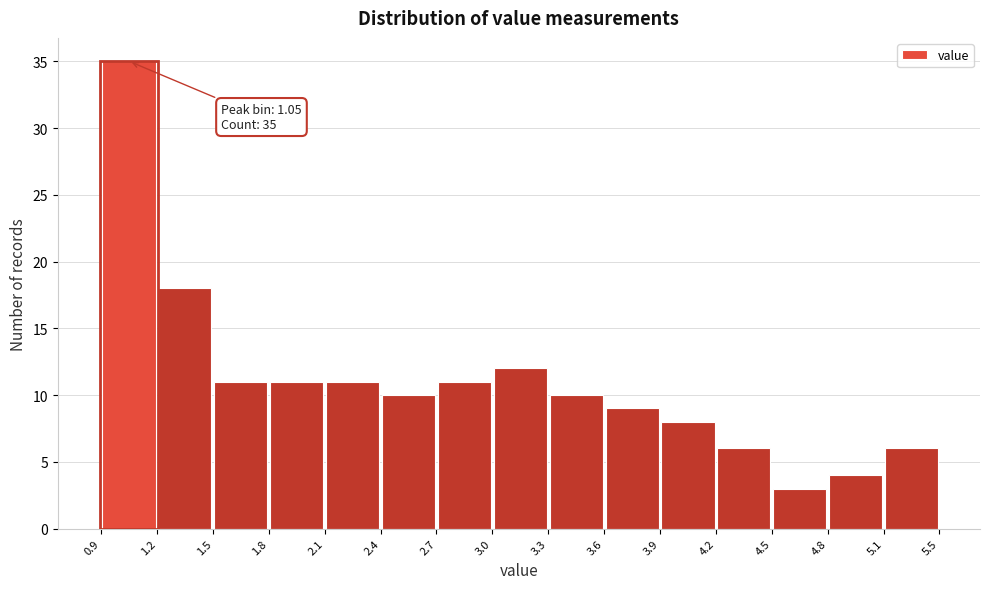

Over which range of the x-axis is the bar tallest?

0.9 to 1.2